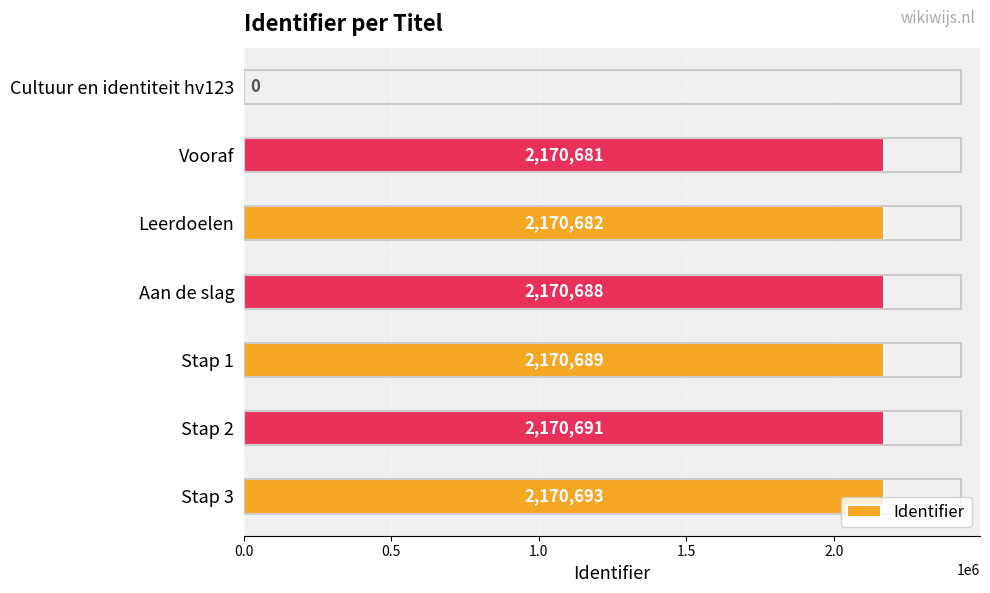

Where is the data nearest to the value 1085346?

Vooraf